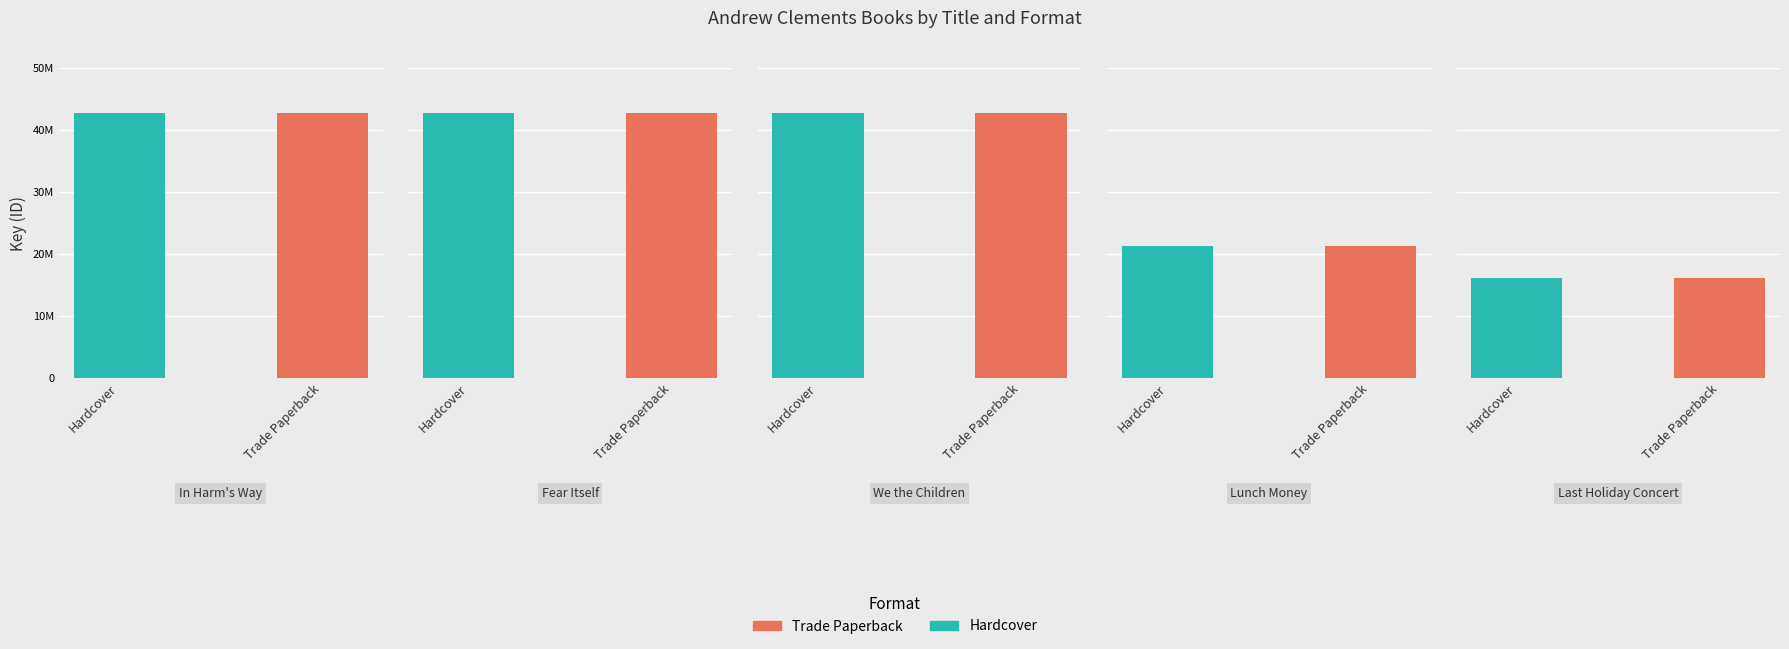

True or false: Hardcover has a value of 15152949 at In Harm's Way.

False